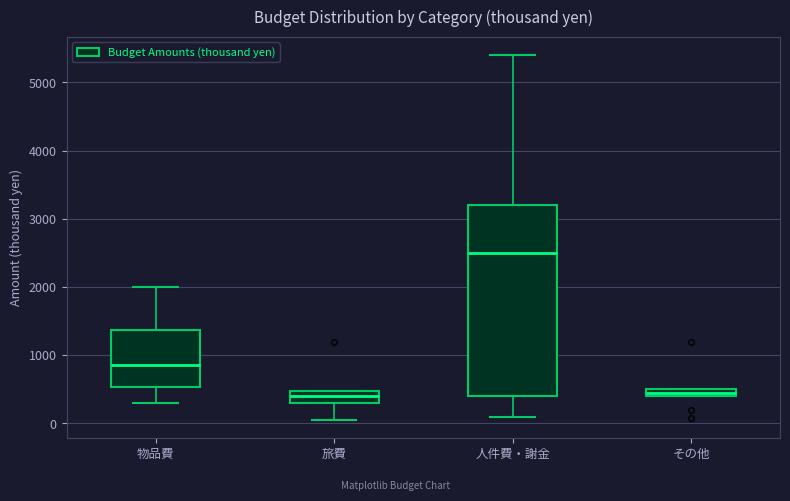

Comparing the boxes themselves (not the whiskers), which one is the tallest?

人件費・謝金